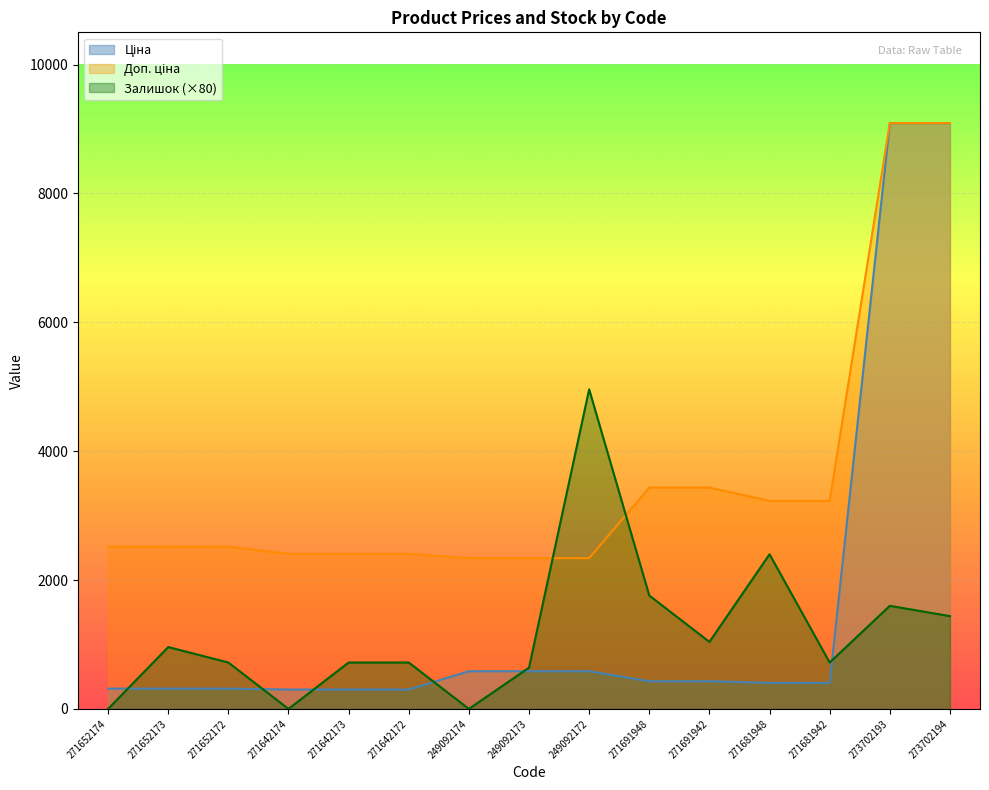

What is the spread (max minus min) of values at 271691948?

3005.3